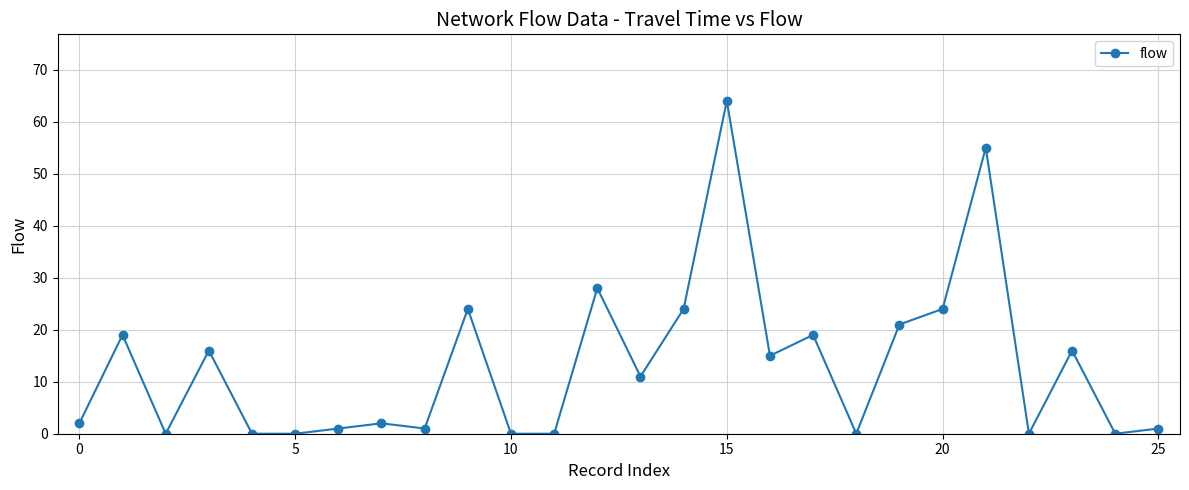

How many data points are less than 11?

13